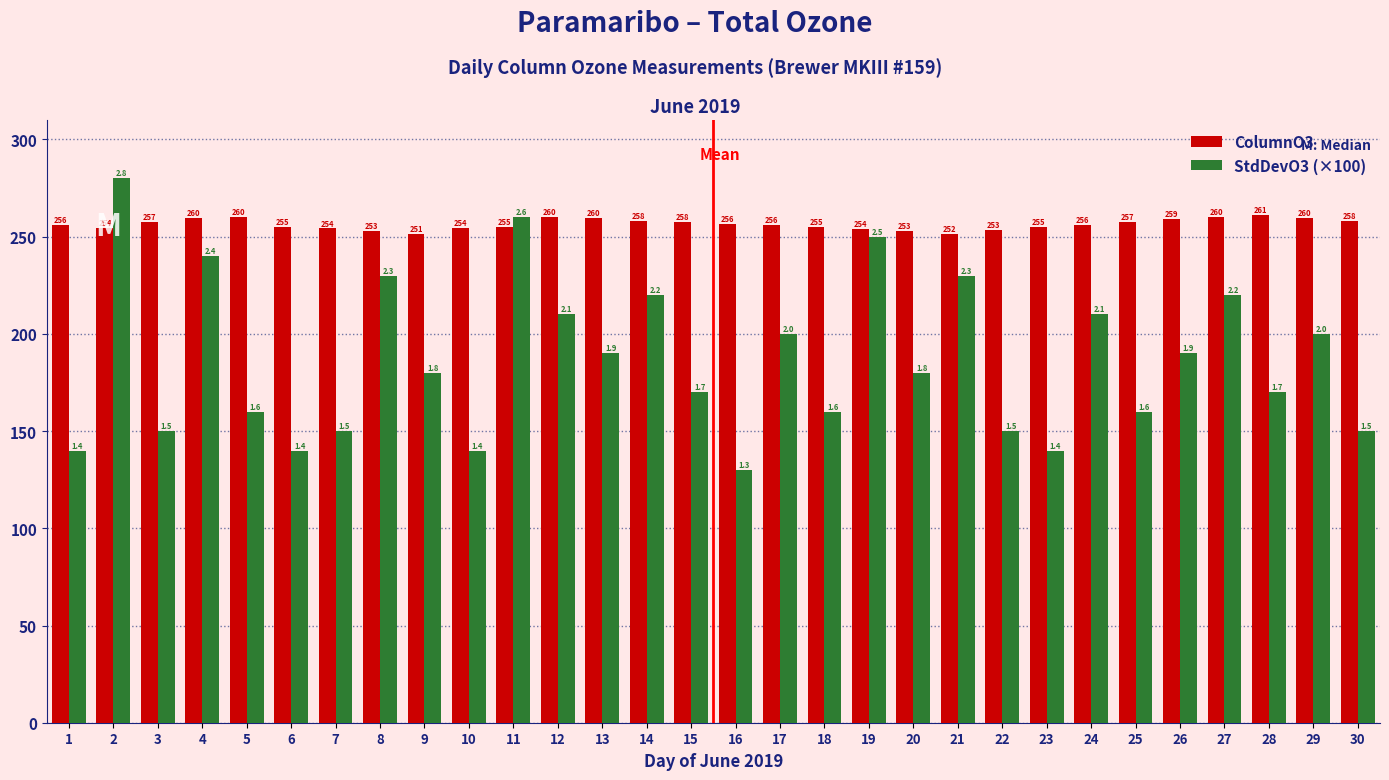

What is the difference between the maximum and minimum values in the StdDevO3 (×100) series?

150.0